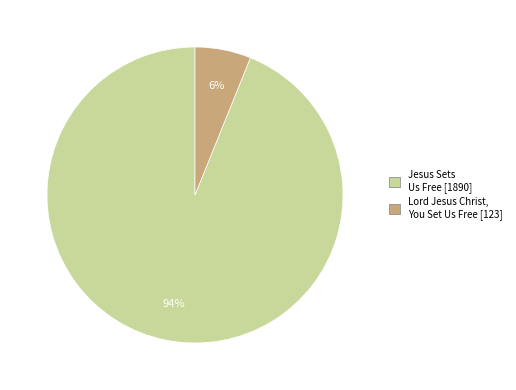

The Lord Jesus Christ, You Set Us Free slice represents 6% of the pie. True or false?

True